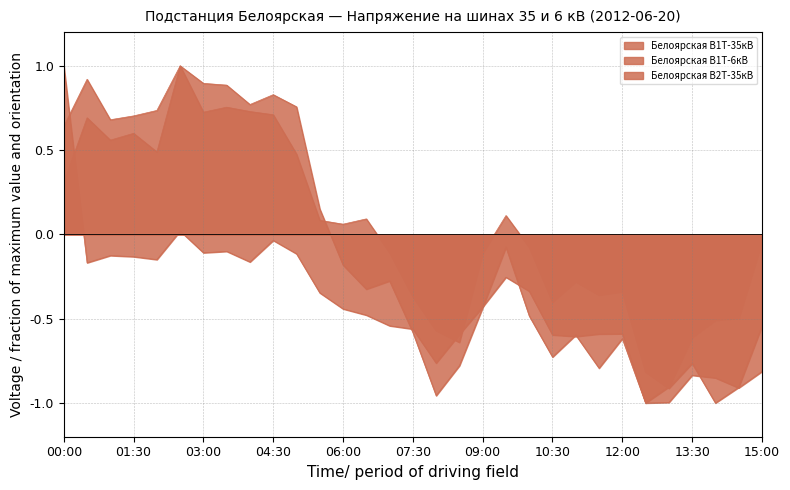

List the labels in order of Белоярская В2Т-35кВ value, smallest first.

2012-06-20 12:30, 2012-06-20 08:00, 2012-06-20 13:00, 2012-06-20 11:30, 2012-06-20 08:30, 2012-06-20 10:30, 2012-06-20 12:00, 2012-06-20 13:30, 2012-06-20 11:00, 2012-06-20 07:30, 2012-06-20 14:00, 2012-06-20 14:30, 2012-06-20 10:00, 2012-06-20 09:00, 2012-06-20 06:30, 2012-06-20 07:00, 2012-06-20 06:00, 2012-06-20 09:30, 2012-06-20 15:00, 2012-06-20 05:30, 2012-06-20 00:00, 2012-06-20 01:00, 2012-06-20 01:30, 2012-06-20 02:00, 2012-06-20 05:00, 2012-06-20 04:00, 2012-06-20 04:30, 2012-06-20 03:30, 2012-06-20 03:00, 2012-06-20 00:30, 2012-06-20 02:30